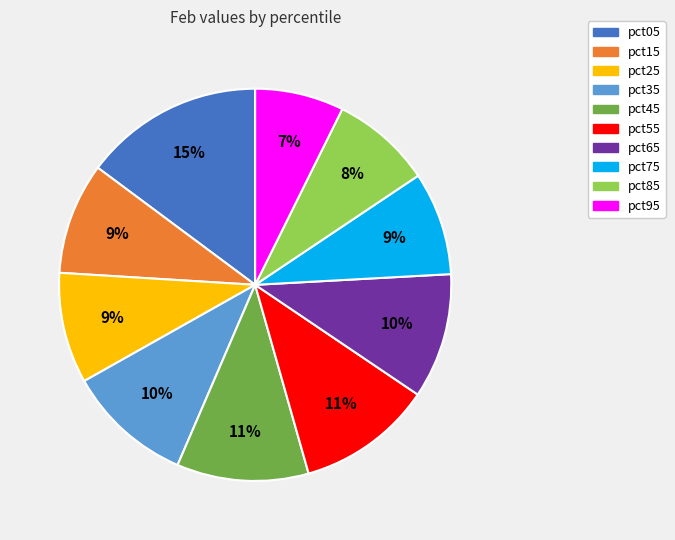

To the nearest percent, what is the difference between the pct45 and pct65 slice percentages?

1%